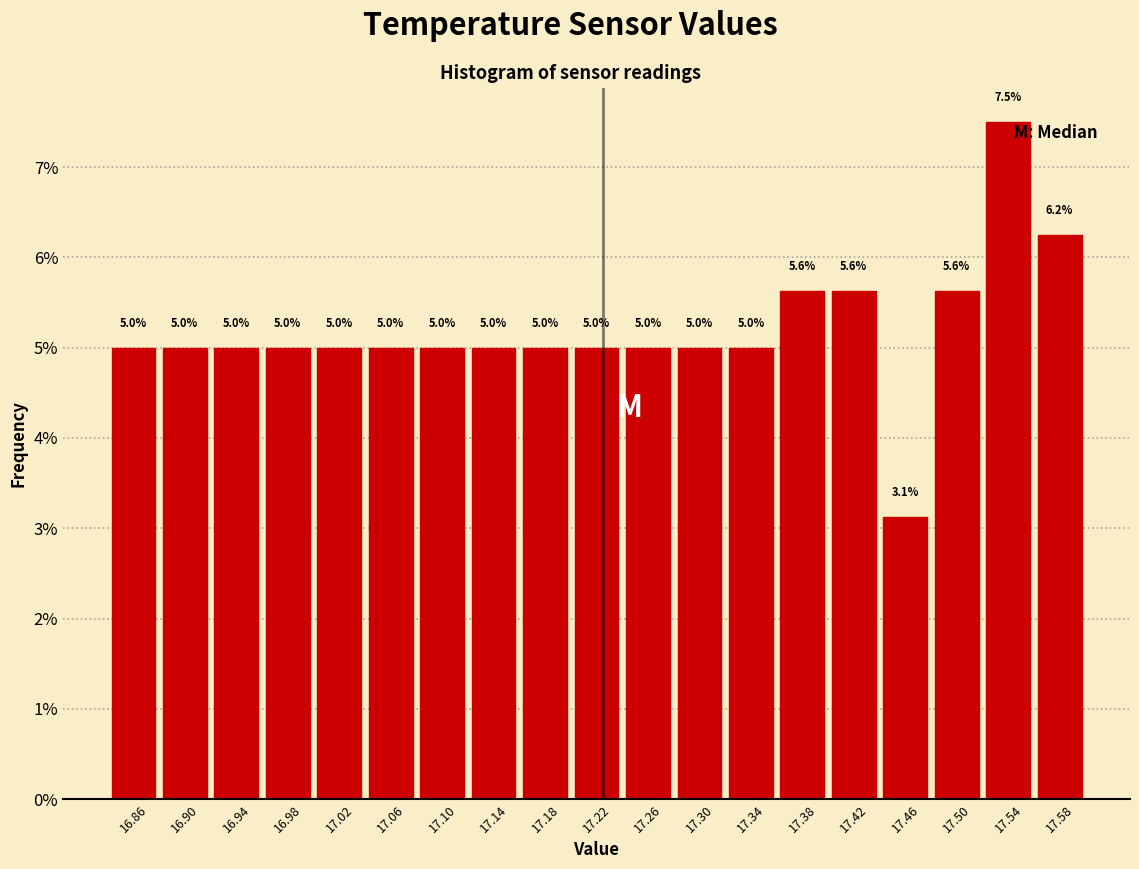

Over which range of the x-axis is the bar tallest?

17.52 to 17.56